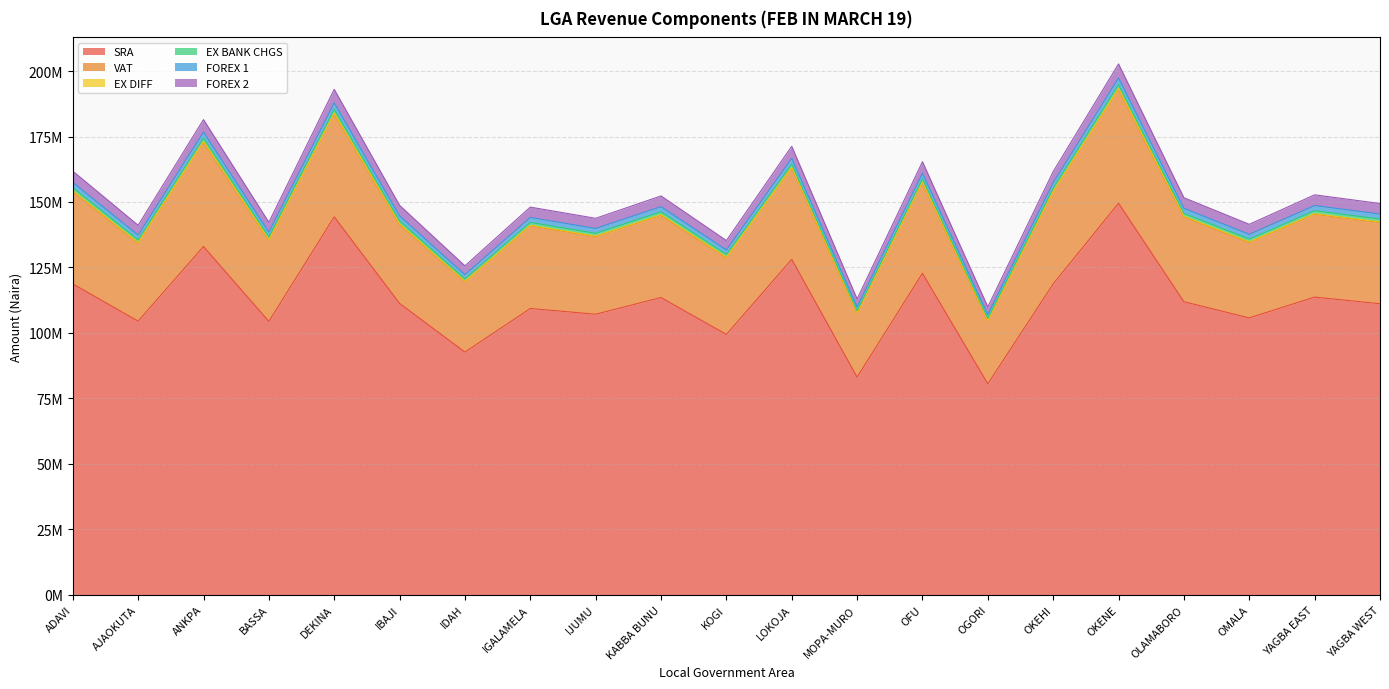

In SRA, how many points are lower than both neighbors (excluding endpoints)?

8